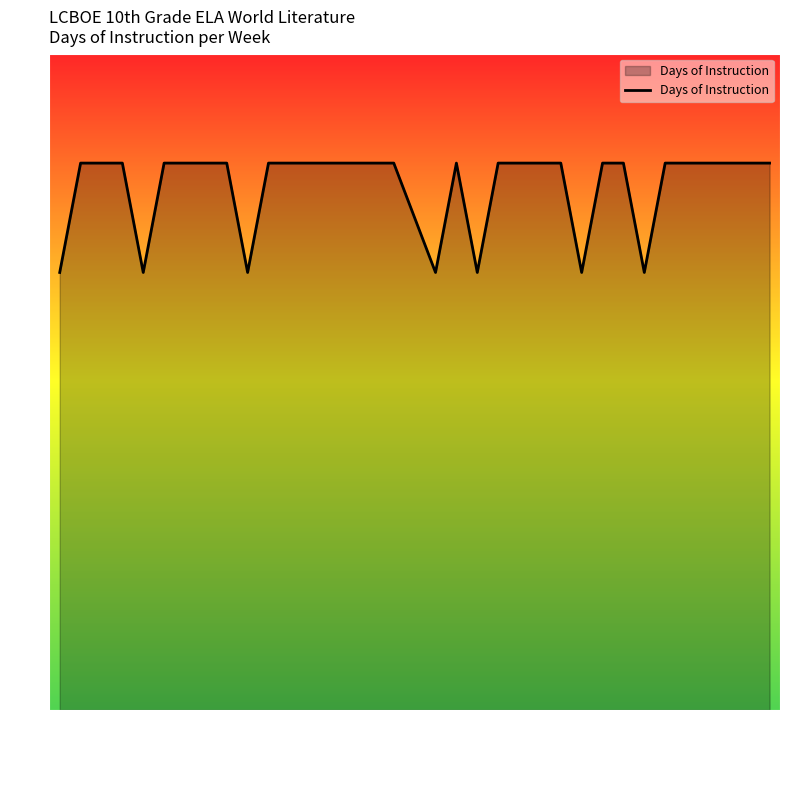

What is the minimum value shown in the chart?

4.0